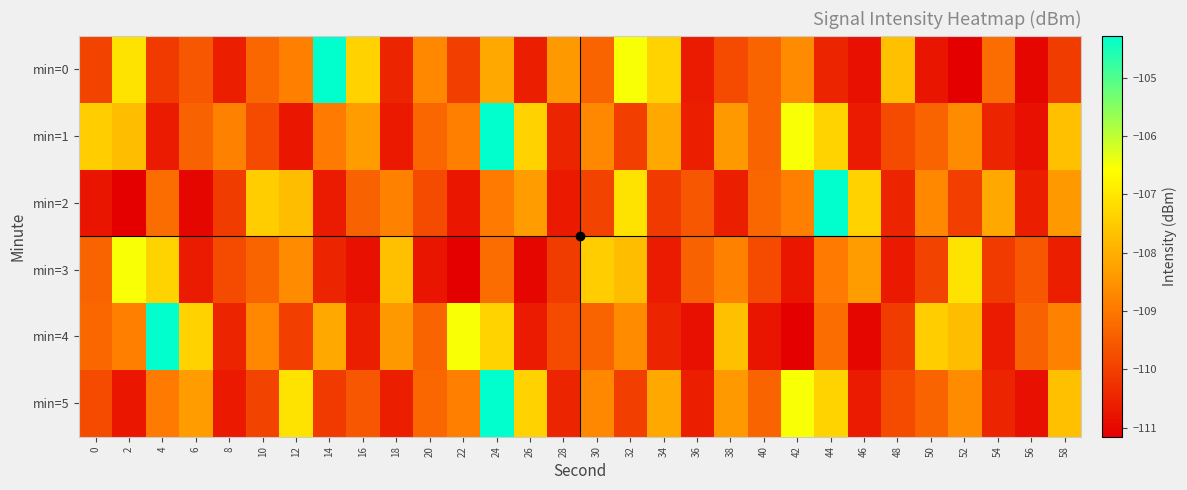

Reading left to right, what are all the values shown in this chart?

min=0: 0=-109.9	2=-107.1	4=-110.1	6=-109.6	8=-110.6	10=-109.3	12=-108.9	14=-104.3	16=-107.4	18=-110.5	20=-108.7	22=-110.0	24=-108.1	26=-110.6	28=-108.4	30=-109.3	32=-106.5	34=-107.4	36=-110.6	38=-109.8	40=-109.4	42=-108.6	44=-110.5	46=-110.9	48=-107.7	50=-110.8	52=-111.2	54=-109.2	56=-111.0	58=-110.1
min=1: 0=-107.5	2=-107.8	4=-110.7	6=-109.4	8=-108.8	10=-109.8	12=-110.7	14=-108.9	16=-108.4	18=-110.7	20=-109.3	22=-108.9	24=-104.3	26=-107.4	28=-110.5	30=-108.7	32=-110.0	34=-108.1	36=-110.6	38=-108.4	40=-109.3	42=-106.5	44=-107.4	46=-110.6	48=-109.8	50=-109.4	52=-108.6	54=-110.5	56=-110.9	58=-107.7
min=2: 0=-110.8	2=-111.2	4=-109.2	6=-111.0	8=-110.1	10=-107.5	12=-107.8	14=-110.7	16=-109.4	18=-108.8	20=-109.8	22=-110.7	24=-108.9	26=-108.4	28=-110.7	30=-109.9	32=-107.1	34=-110.1	36=-109.6	38=-110.6	40=-109.3	42=-108.9	44=-104.3	46=-107.4	48=-110.5	50=-108.7	52=-110.0	54=-108.1	56=-110.6	58=-108.4
min=3: 0=-109.3	2=-106.5	4=-107.4	6=-110.6	8=-109.8	10=-109.4	12=-108.6	14=-110.5	16=-110.9	18=-107.7	20=-110.8	22=-111.2	24=-109.2	26=-111.0	28=-110.1	30=-107.5	32=-107.8	34=-110.7	36=-109.4	38=-108.8	40=-109.8	42=-110.7	44=-108.9	46=-108.4	48=-110.7	50=-109.9	52=-107.1	54=-110.1	56=-109.6	58=-110.6
min=4: 0=-109.3	2=-108.9	4=-104.3	6=-107.4	8=-110.5	10=-108.7	12=-110.0	14=-108.1	16=-110.6	18=-108.4	20=-109.3	22=-106.5	24=-107.4	26=-110.6	28=-109.8	30=-109.4	32=-108.6	34=-110.5	36=-110.9	38=-107.7	40=-110.8	42=-111.2	44=-109.2	46=-111.0	48=-110.1	50=-107.5	52=-107.8	54=-110.7	56=-109.4	58=-108.8
min=5: 0=-109.8	2=-110.7	4=-108.9	6=-108.4	8=-110.7	10=-109.9	12=-107.1	14=-110.1	16=-109.6	18=-110.6	20=-109.3	22=-108.9	24=-104.3	26=-107.4	28=-110.5	30=-108.7	32=-110.0	34=-108.1	36=-110.6	38=-108.4	40=-109.3	42=-106.5	44=-107.4	46=-110.6	48=-109.8	50=-109.4	52=-108.6	54=-110.5	56=-110.9	58=-107.7